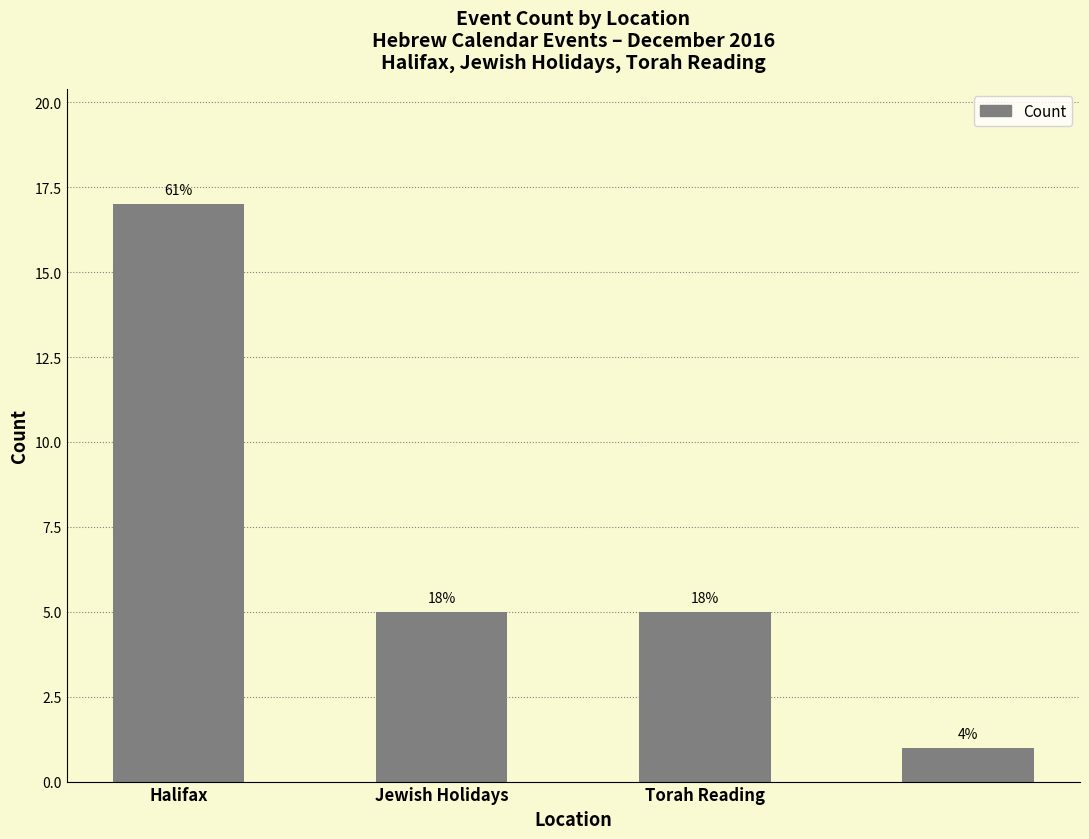

Reading left to right, extract all data points from this chart.

17	5	5	1